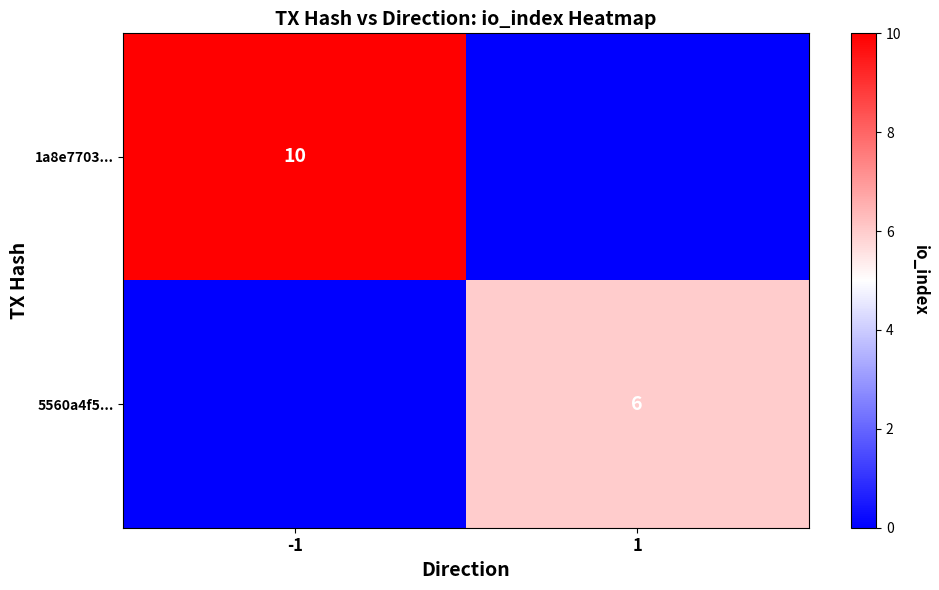

At which category is the sum across all series the highest?

-1